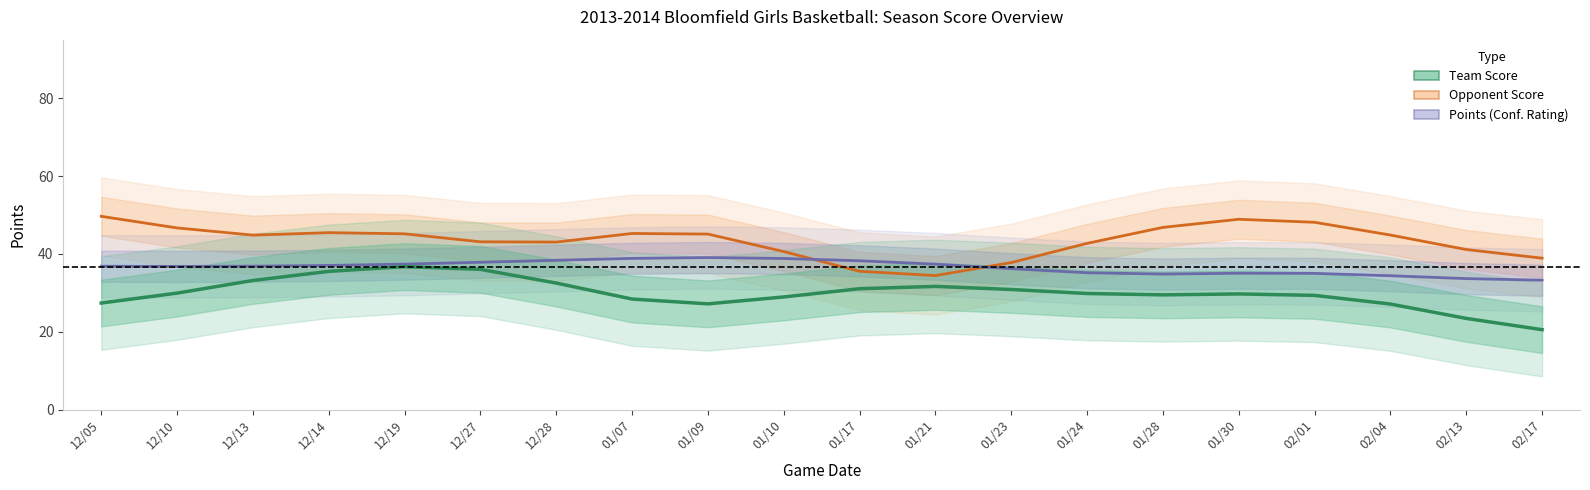

Where is Team Score nearest to the value 28?

01/07